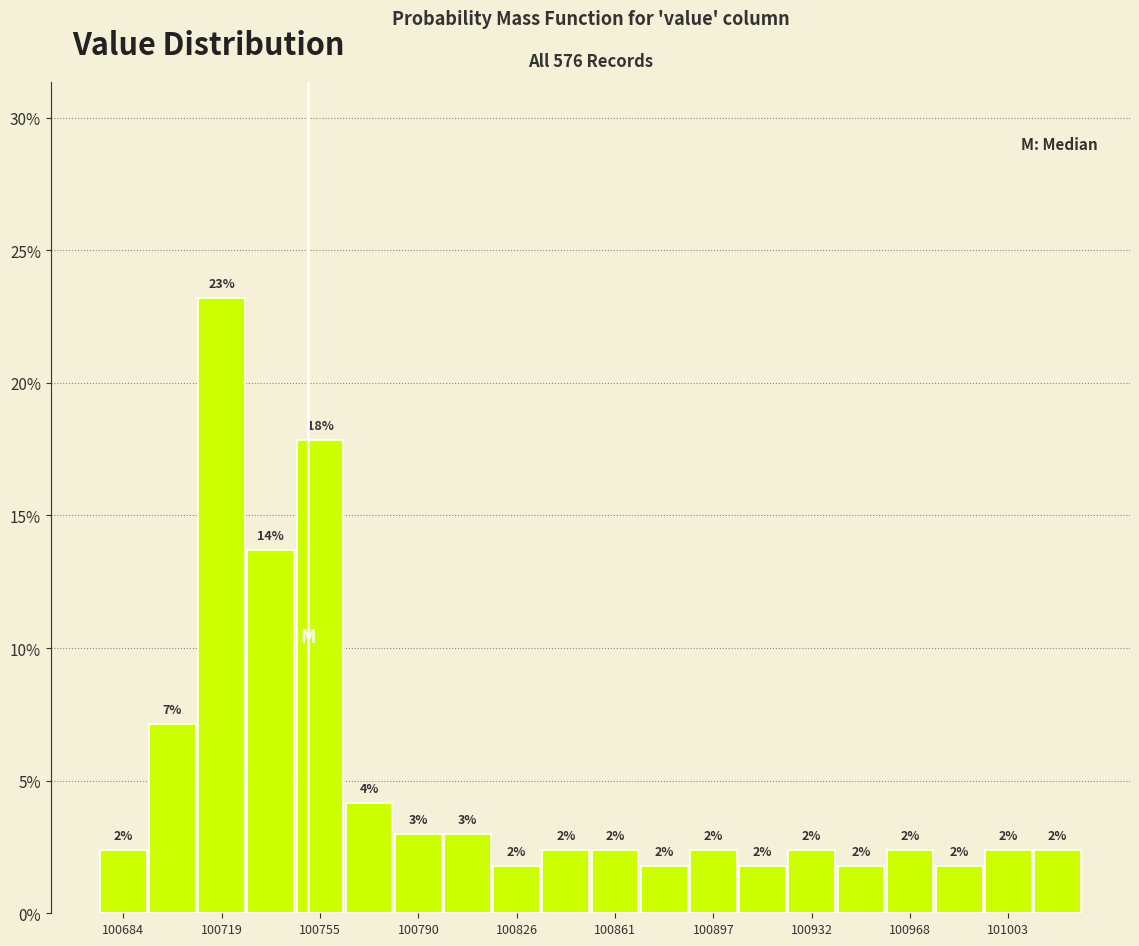

Read against the x-axis, roughly where is the centre of the tallest bar?

100720